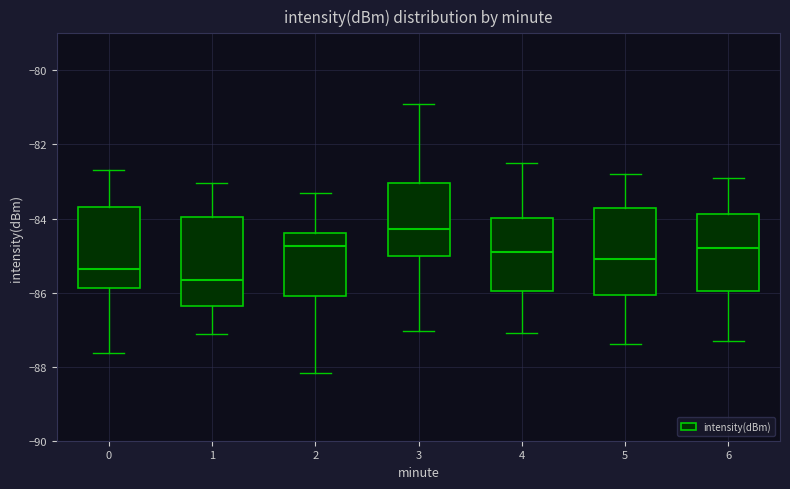

Reading left to right, read every box against the y-axis: the position of its median line, the range the box covers, and the ends of its whiskers. The values are not printed on the chart, so give them approximately, as read against the axis.

0: median -85.4, box -85.8 to -83.6, whiskers -87.6 to -82.6
1: median -85.6, box -86.4 to -84.0, whiskers -87.2 to -83.0
2: median -84.8, box -86.0 to -84.4, whiskers -88.2 to -83.4
3: median -84.2, box -85.0 to -83.0, whiskers -87.0 to -81.0
4: median -84.8, box -86.0 to -84.0, whiskers -87.0 to -82.4
5: median -85.0, box -86.0 to -83.8, whiskers -87.4 to -82.8
6: median -84.8, box -86.0 to -83.8, whiskers -87.2 to -82.8